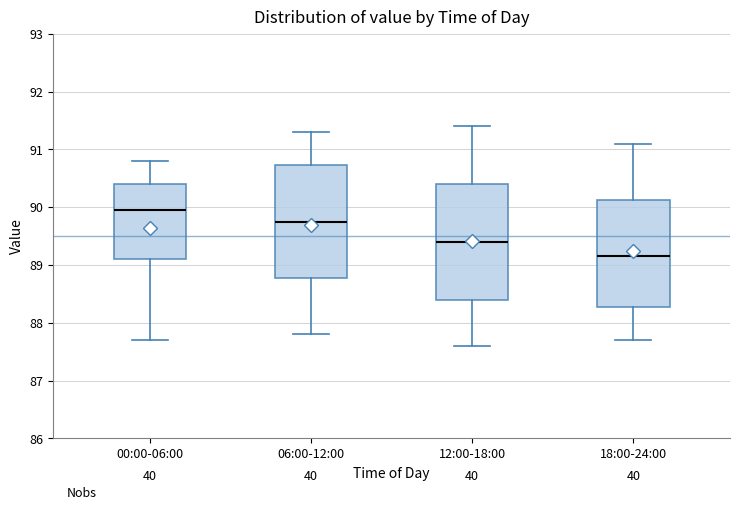

Reading left to right, read every box against the y-axis: the position of its median line, the range the box covers, and the ends of its whiskers. The values are not printed on the chart, so give them approximately, as read against the axis.

00:00-06:00: median 90.0, box 89.1 to 90.4, whiskers 87.7 to 90.8
06:00-12:00: median 89.8, box 88.8 to 90.7, whiskers 87.8 to 91.3
12:00-18:00: median 89.4, box 88.4 to 90.4, whiskers 87.6 to 91.4
18:00-24:00: median 89.2, box 88.3 to 90.1, whiskers 87.7 to 91.1